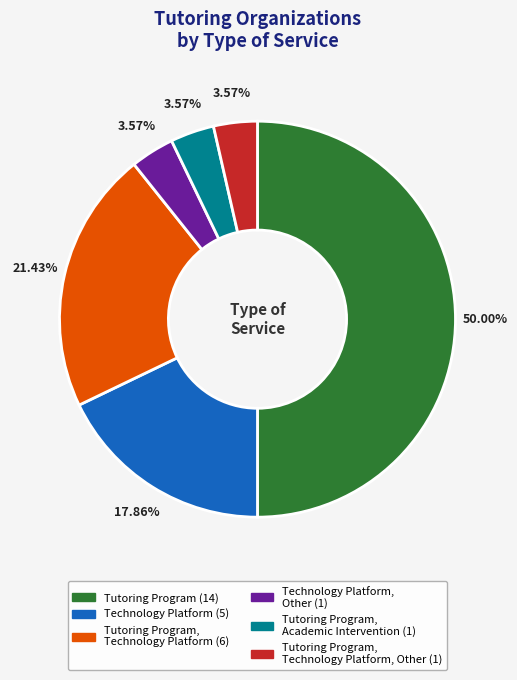

Which category has the smallest portion of the pie?

Technology Platform, Other